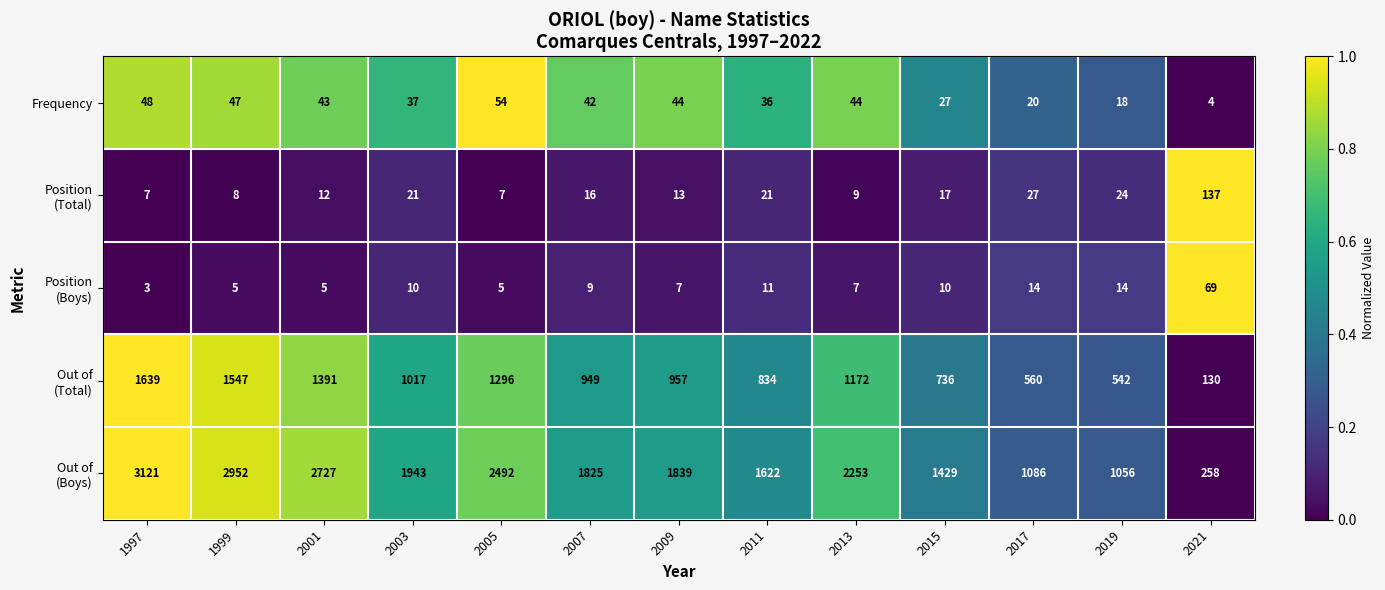

Is it true that Frequency equals 27 at 2015?

True